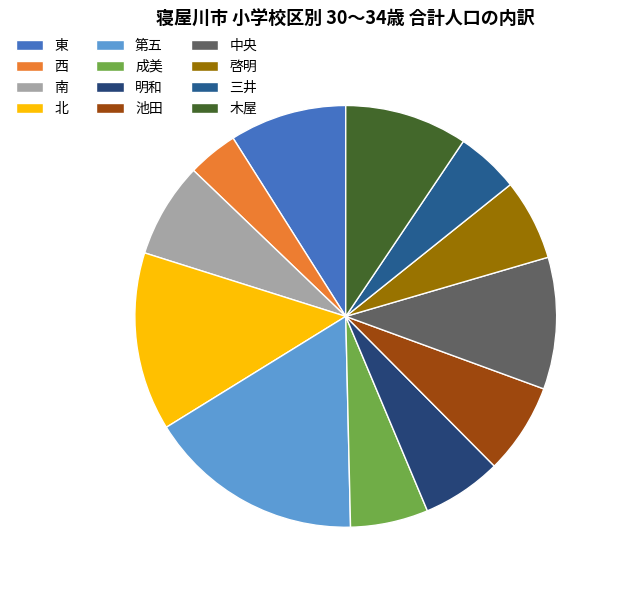

Count the number of slices in the pie.

12